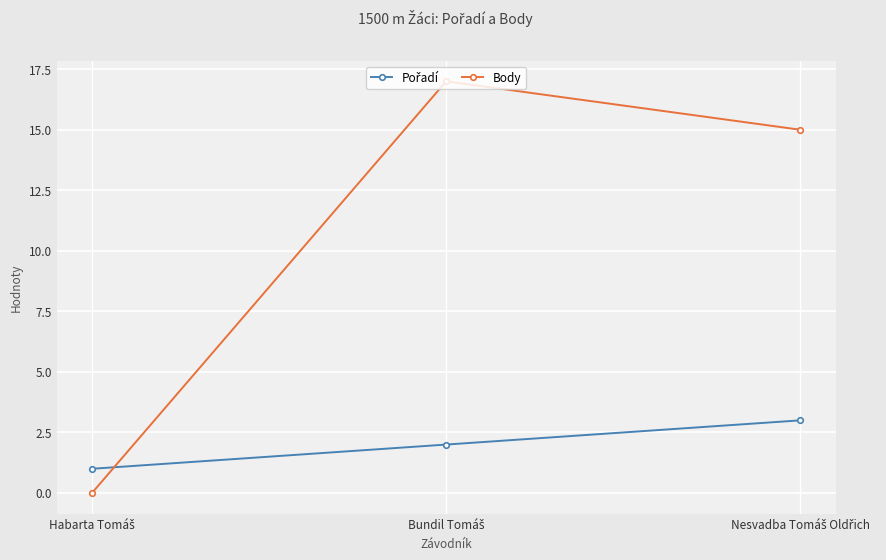

What is the difference between the maximum and minimum values in the Body series?

17